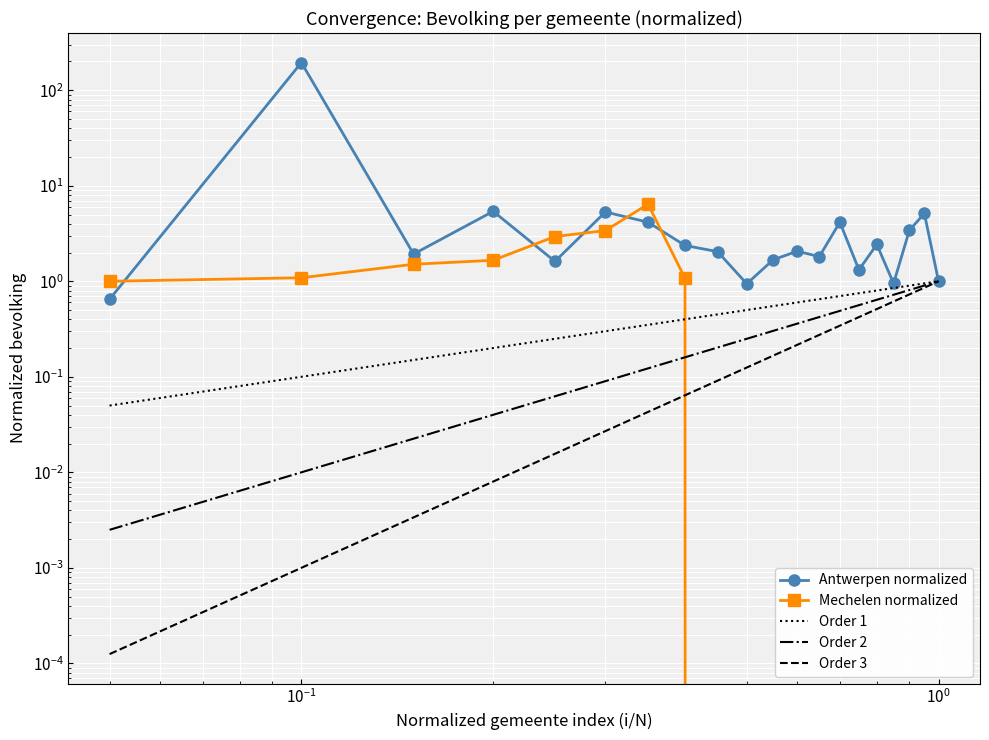

What is the value of the Antwerpen point at the 7th from the left?

4.2